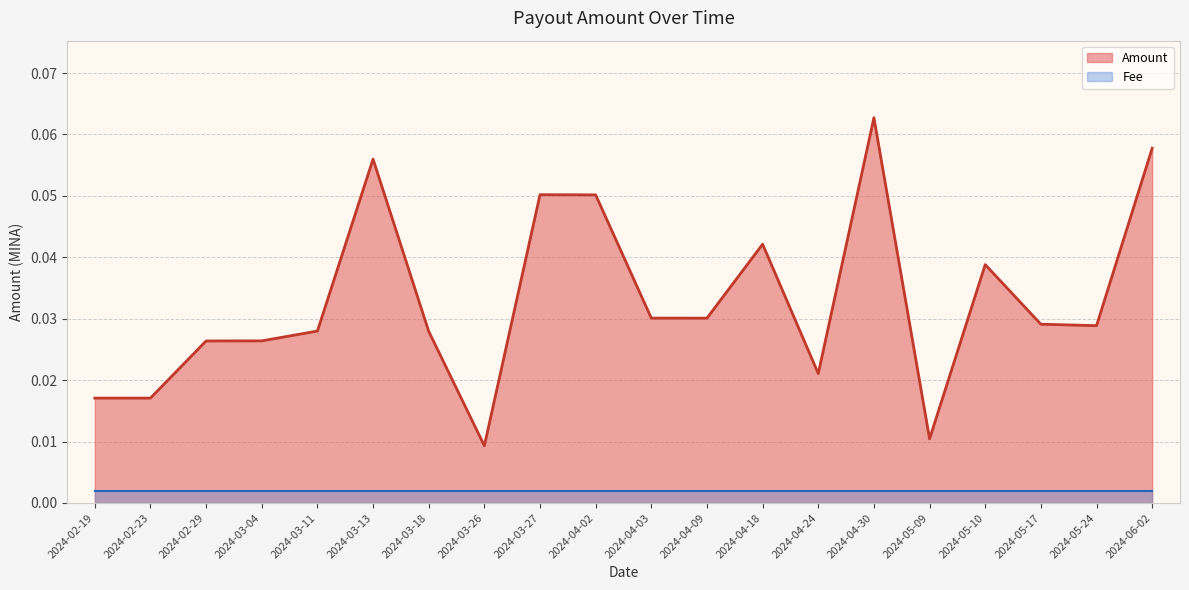

The value at 2024-02-29 is 0.0. True or false?

True